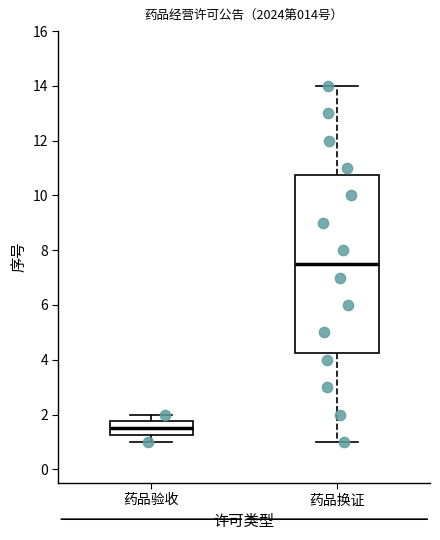

Which box has the highest median line?

药品换证